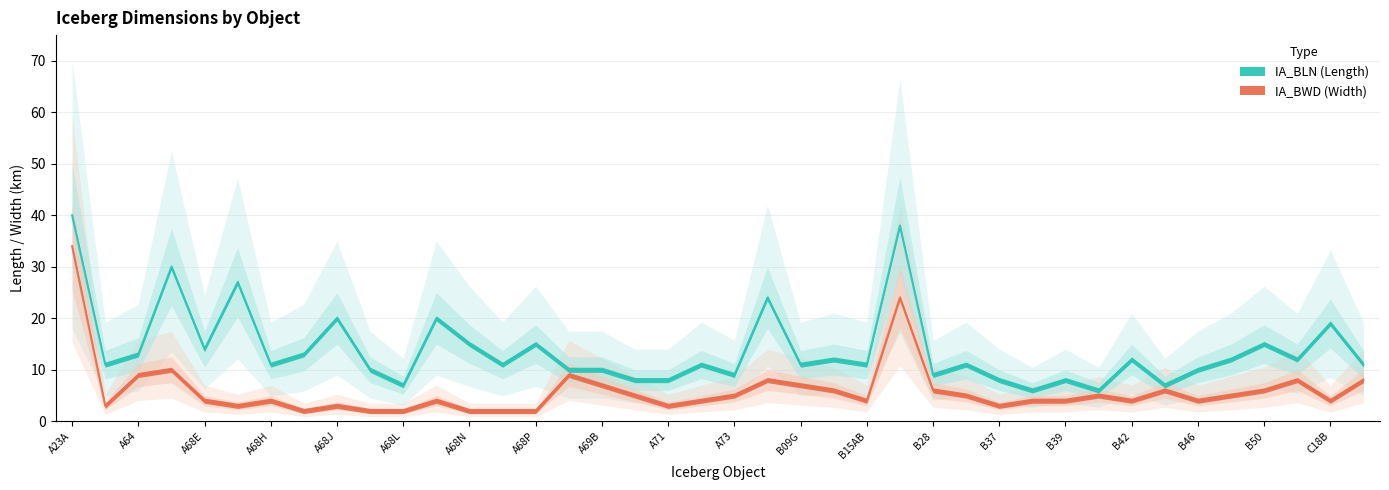

Reading left to right, list all the values displayed in this chart.

IA_BLN: A23A=40	A63=11	A64=13	A68A=30	A68E=14	A68G=27	A68H=11	A68I=13	A68J=20	A68K=10	A68L=7	A68M=20	A68N=15	A68O=11	A68P=15	A69A=10	A69B=10	A70=8	A71=8	A72=11	A73=9	B09B=24	B09G=11	B09I=12	B15AB=11	B22A=38	B28=9	B29=11	B37=8	B38=6	B39=8	B40=6	B42=12	B45=7	B46=10	B47=12	B50=15	C15=12	C18B=19	C21B=11
IA_BWD: A23A=34	A63=3	A64=9	A68A=10	A68E=4	A68G=3	A68H=4	A68I=2	A68J=3	A68K=2	A68L=2	A68M=4	A68N=2	A68O=2	A68P=2	A69A=9	A69B=7	A70=5	A71=3	A72=4	A73=5	B09B=8	B09G=7	B09I=6	B15AB=4	B22A=24	B28=6	B29=5	B37=3	B38=4	B39=4	B40=5	B42=4	B45=6	B46=4	B47=5	B50=6	C15=8	C18B=4	C21B=8